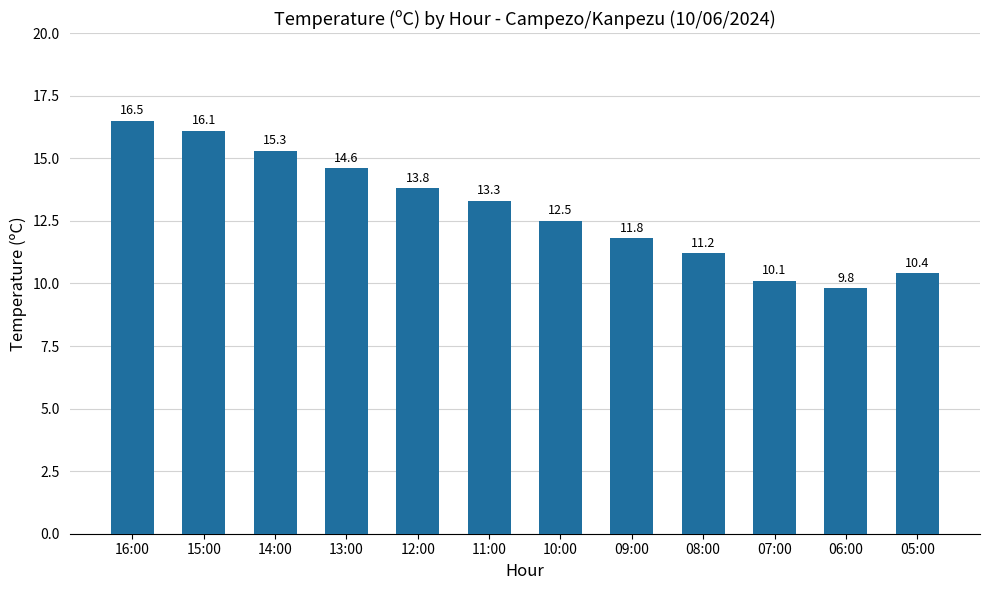

Rank the categories by value from lowest to highest.

06:00, 07:00, 05:00, 08:00, 09:00, 10:00, 11:00, 12:00, 13:00, 14:00, 15:00, 16:00